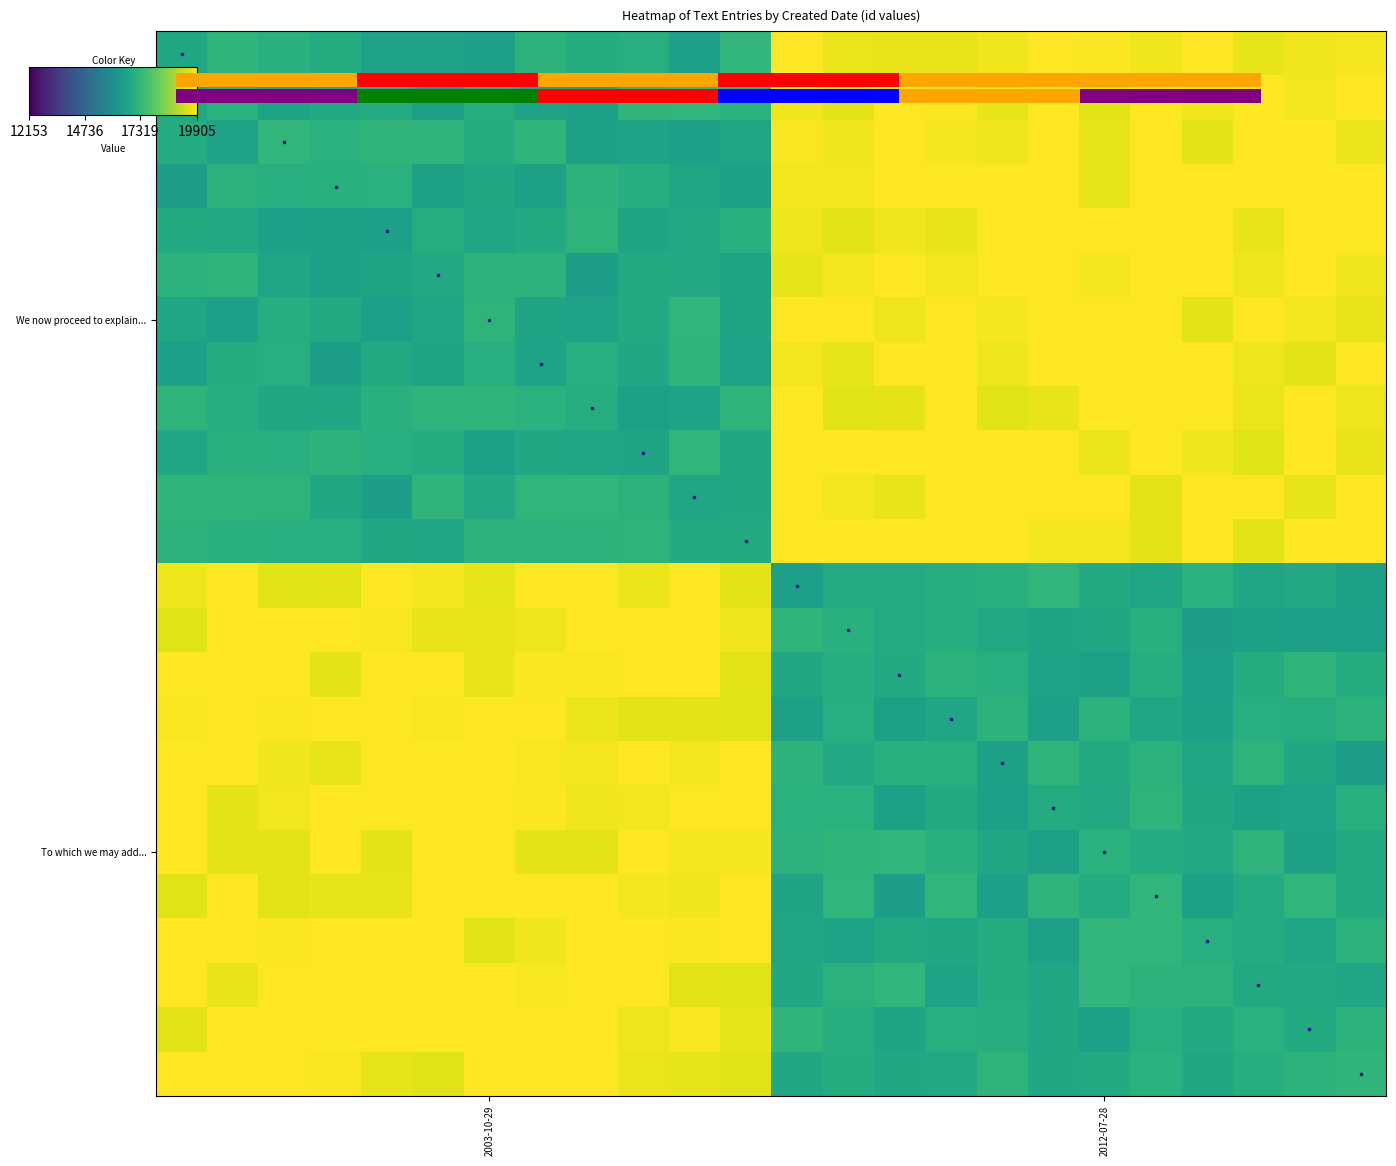

At which category is the sum across all series the highest?

19